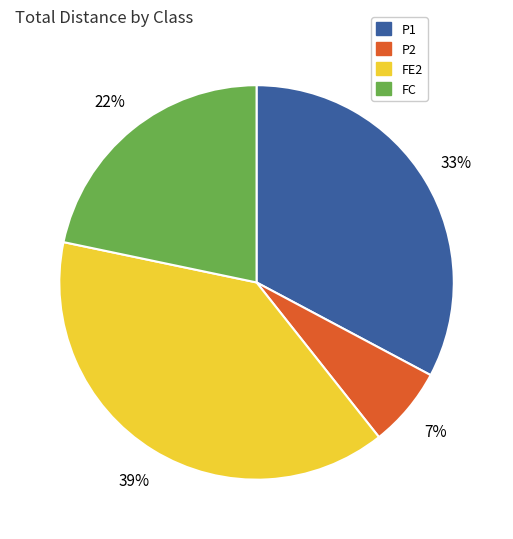

The P1 slice represents 33% of the pie. True or false?

True